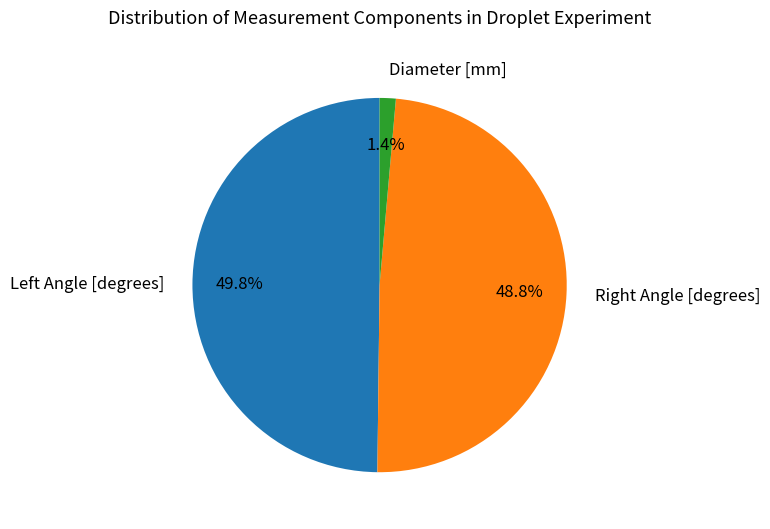

Is Diameter [mm] the majority of the pie?

No